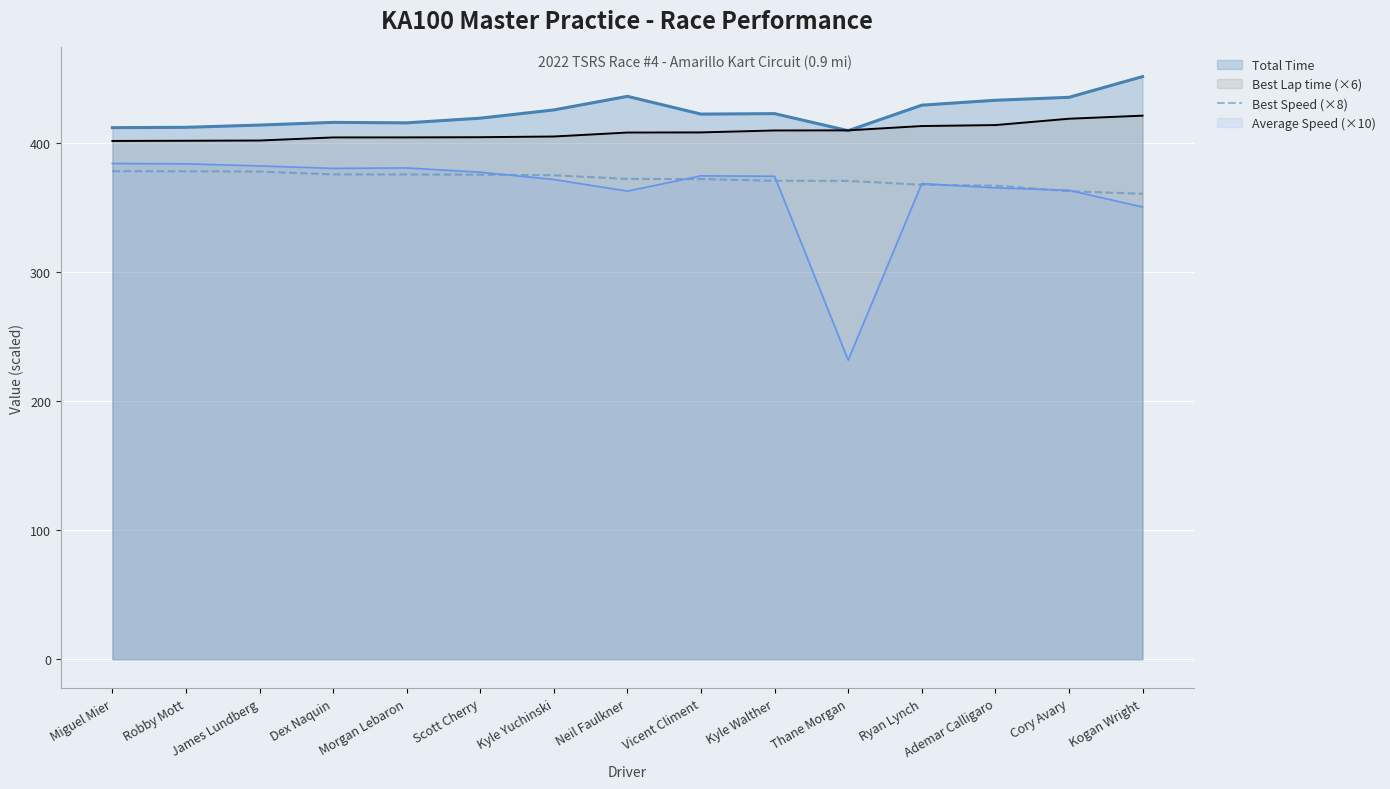

Does the chart display data point markers on the line(s)?

No